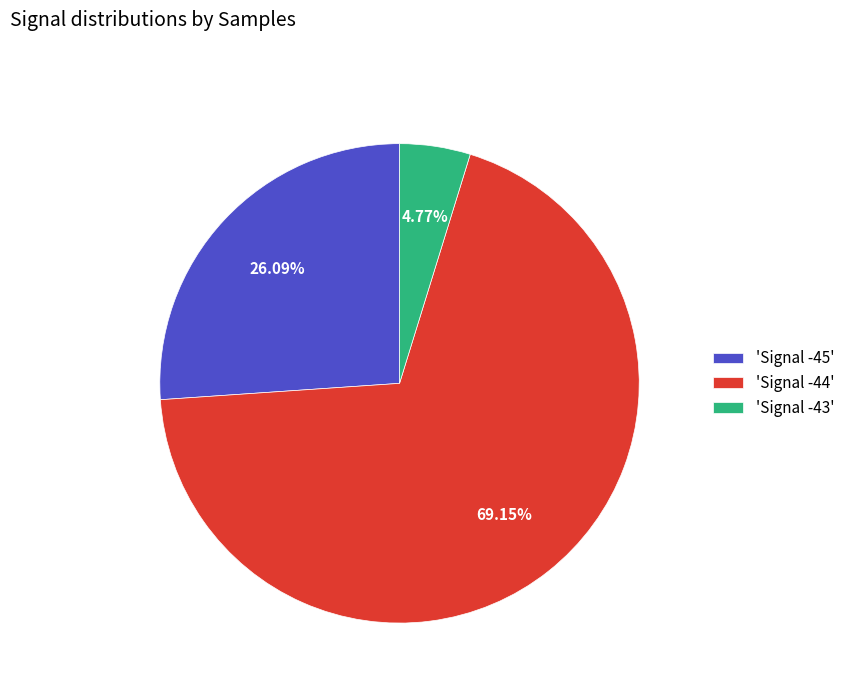

Rank the categories by value from highest to lowest.

'Signal -44', 'Signal -45', 'Signal -43'